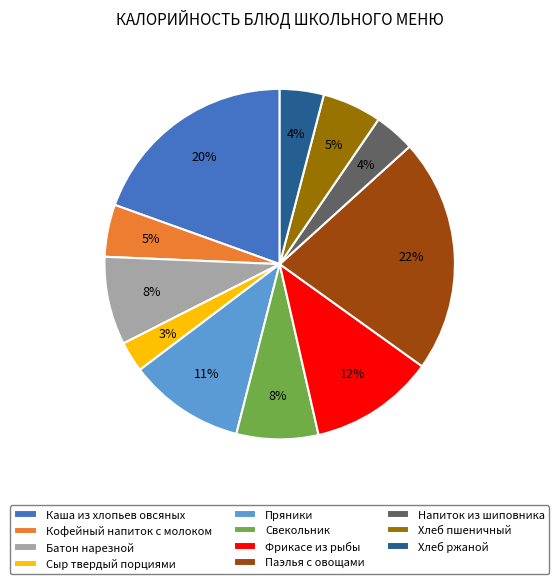

Does Свекольник account for over 50% of the chart?

No